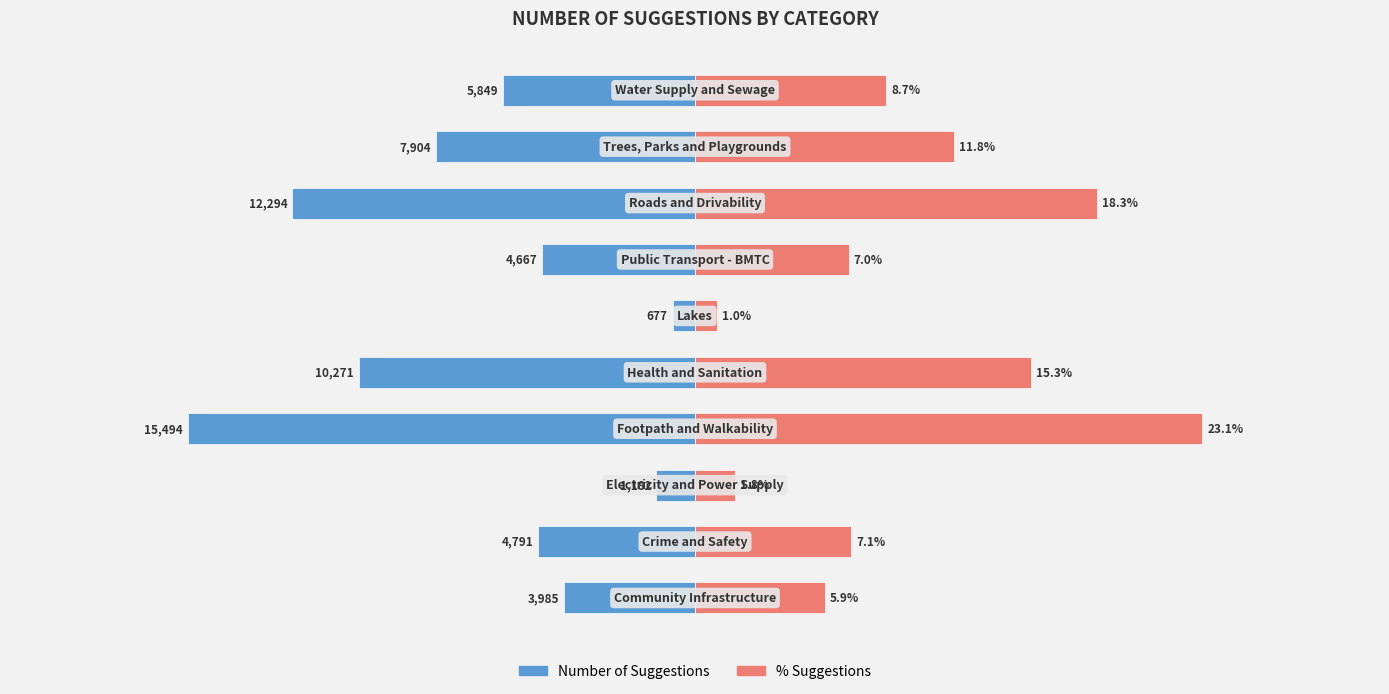

What are all the series names shown in the legend?

Number of Suggestions, % Suggestions